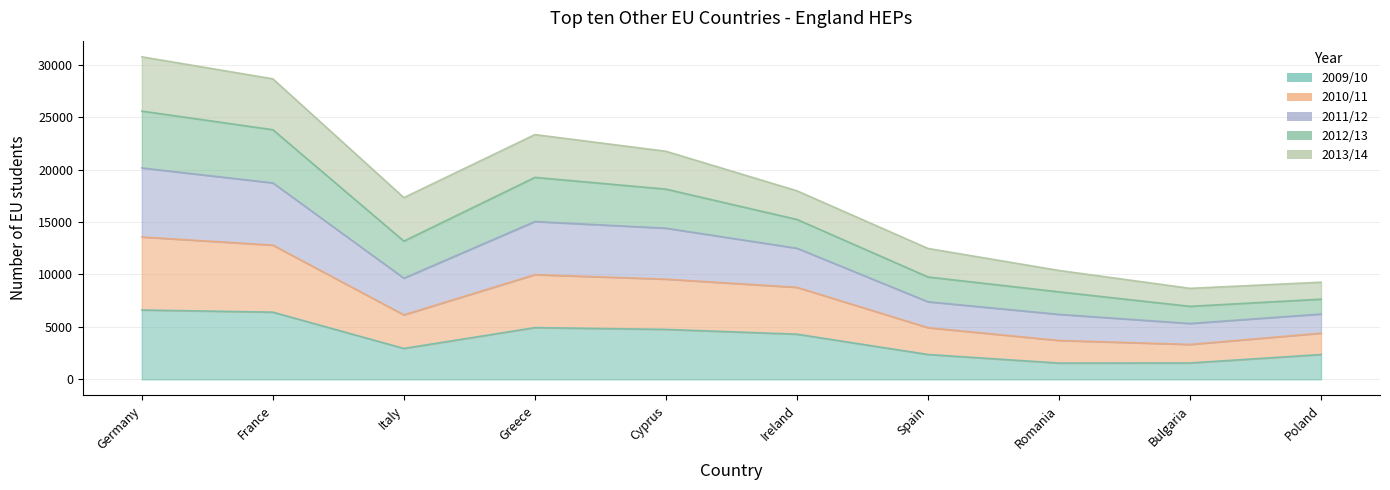

True or false: 2011/12 and 2009/10 intersect in this chart.

False